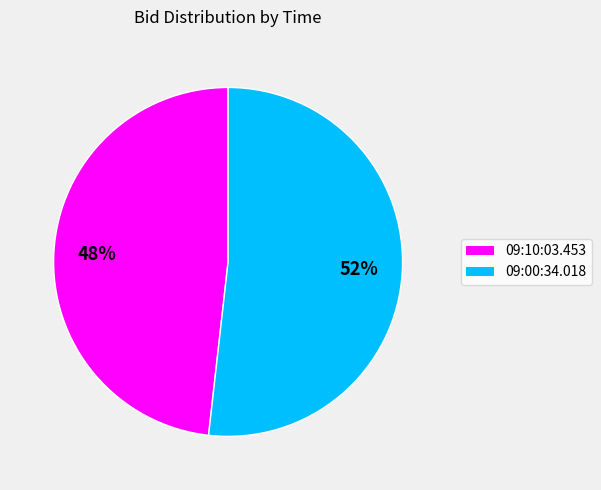

Does 09:00:34.018 account for over 50% of the chart?

Yes